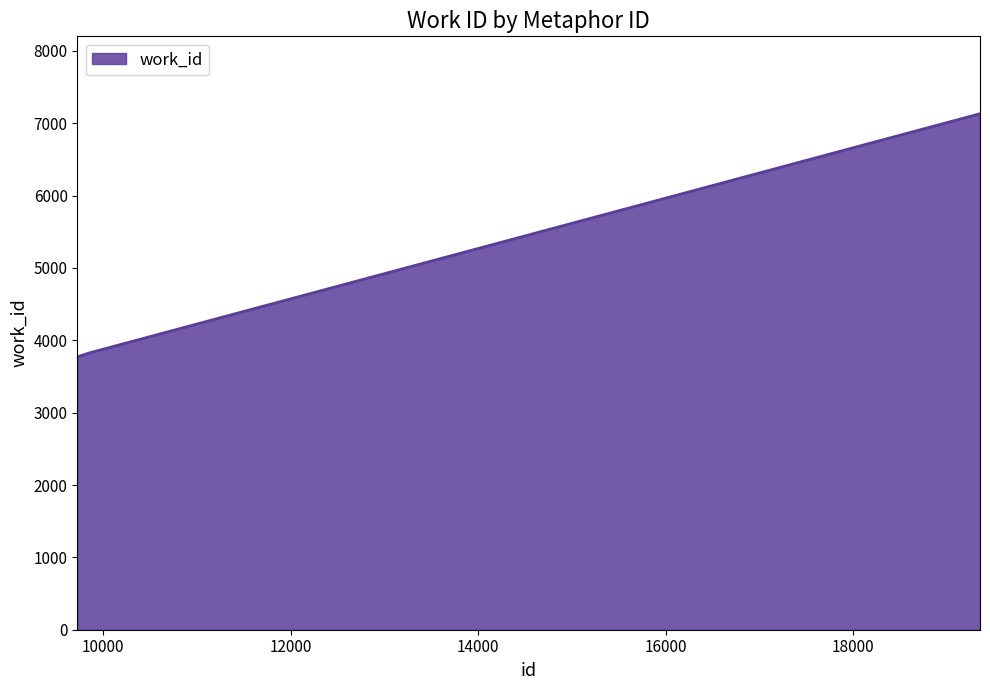

What is the greatest value displayed?

7132